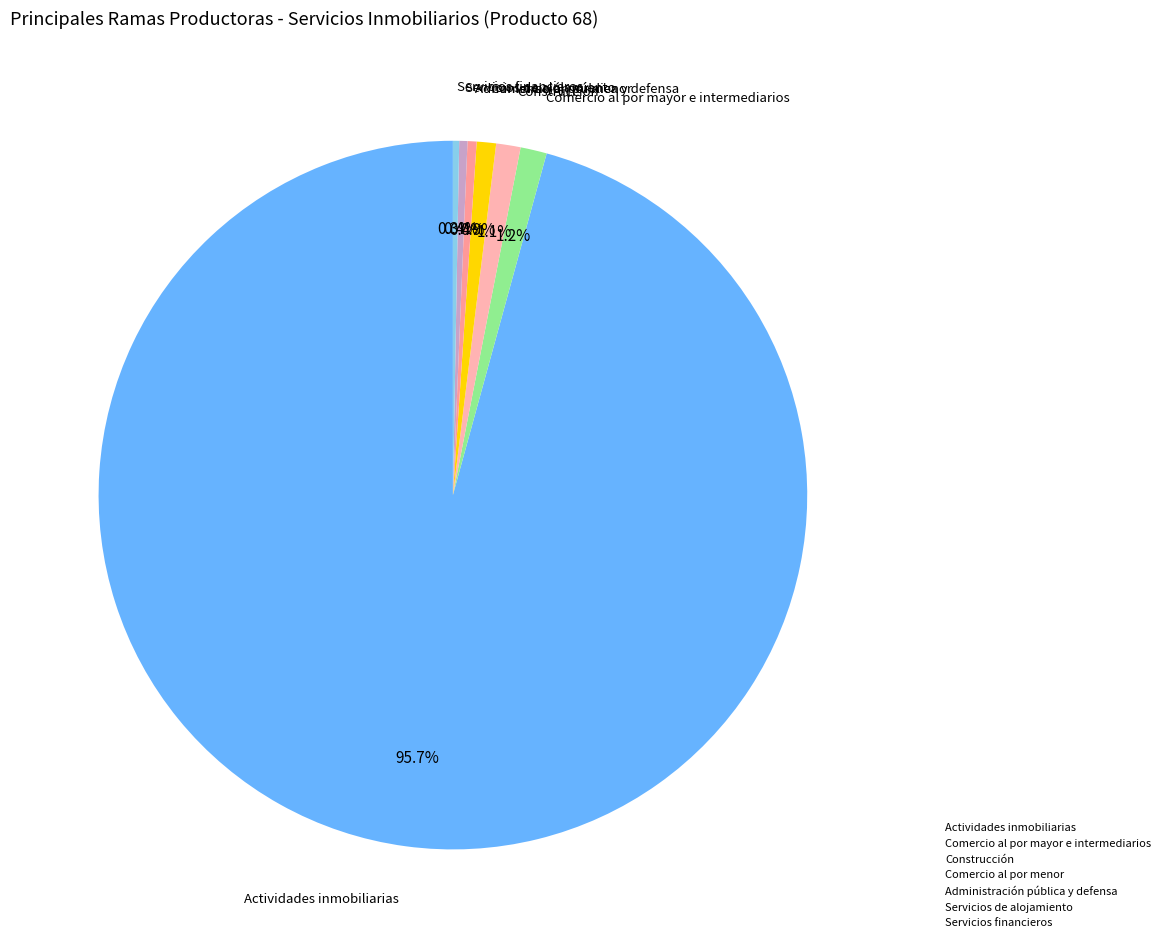

What percentage is NOT represented by Comercio al por mayor e intermediarios?

98.8%